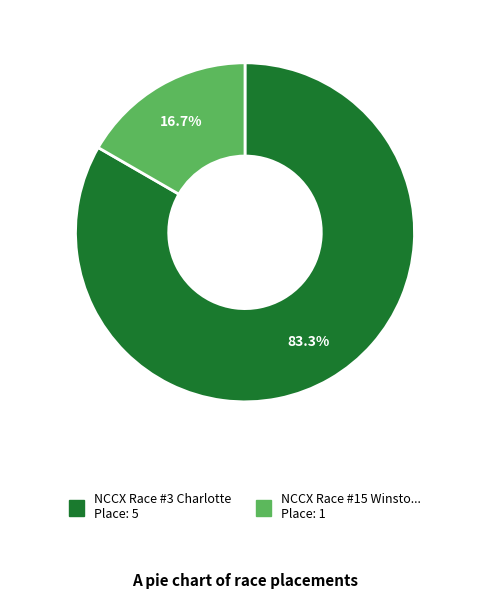

Count the number of slices in the pie.

2